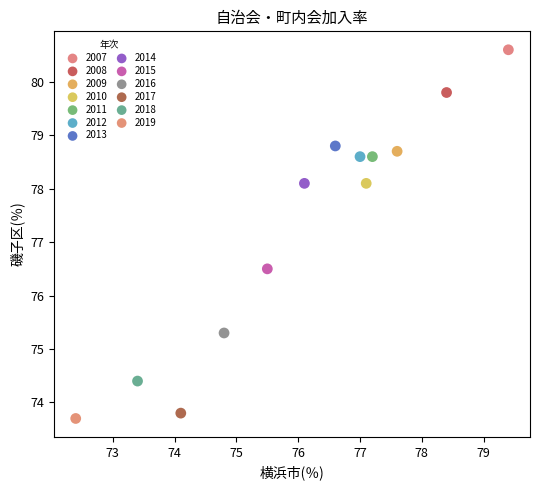

Which series contains the highest Y value?

2007